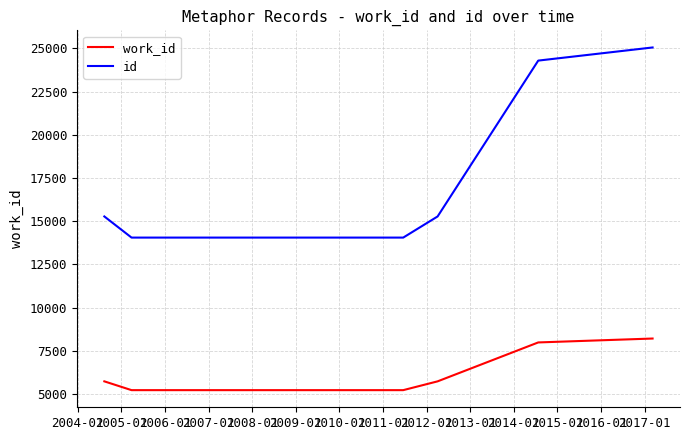

Is this an area chart (filled region under the line)?

No